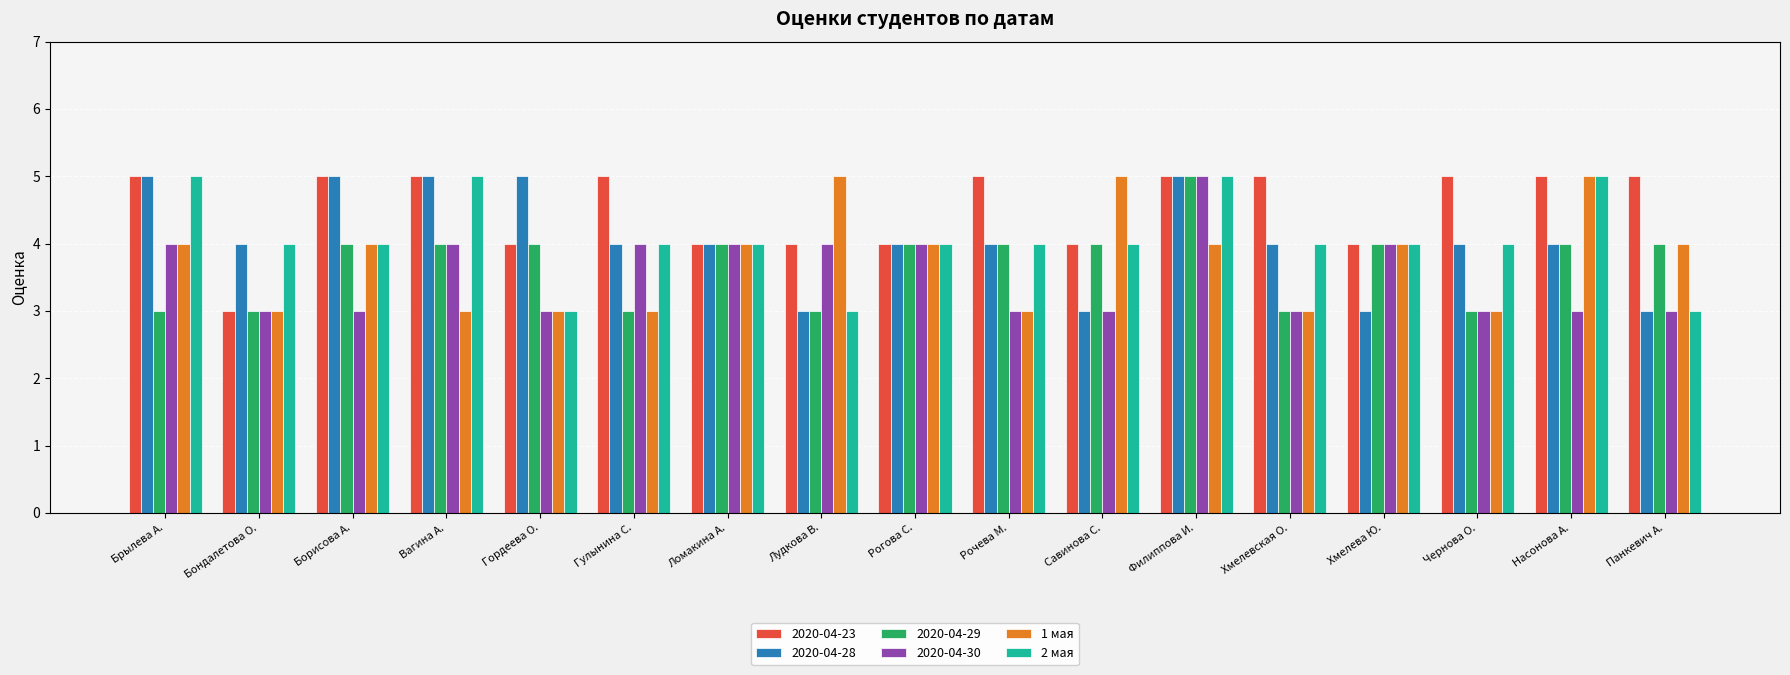

What is the maximum value shown in the chart?

5